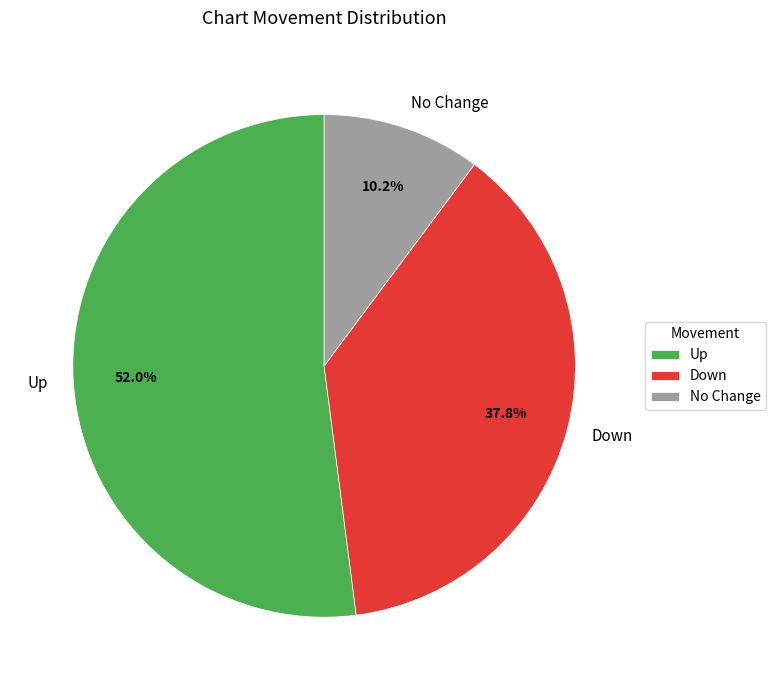

How many segments does this pie chart have?

3